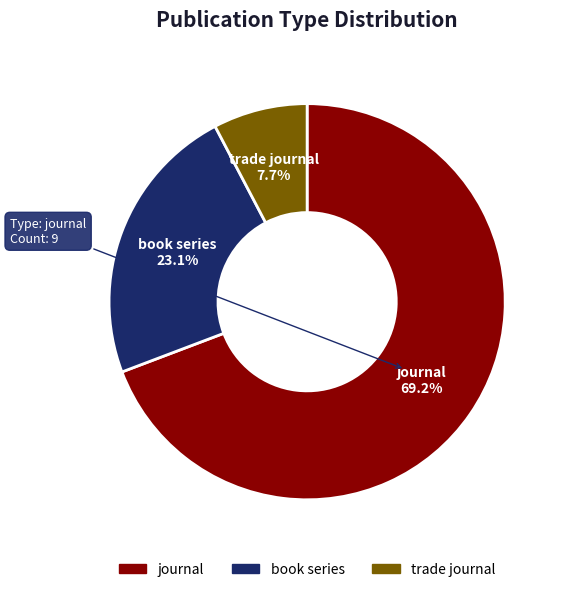

To the nearest percent, what is the average slice percentage?

33%